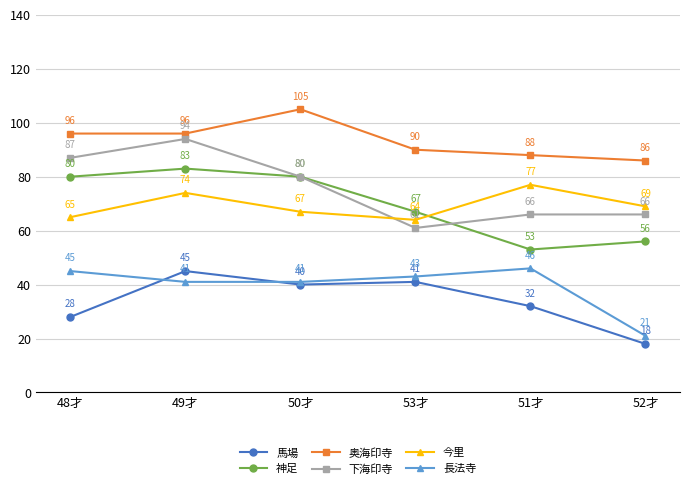

True or false: 長法寺 and 奥海印寺 cross at least once.

False